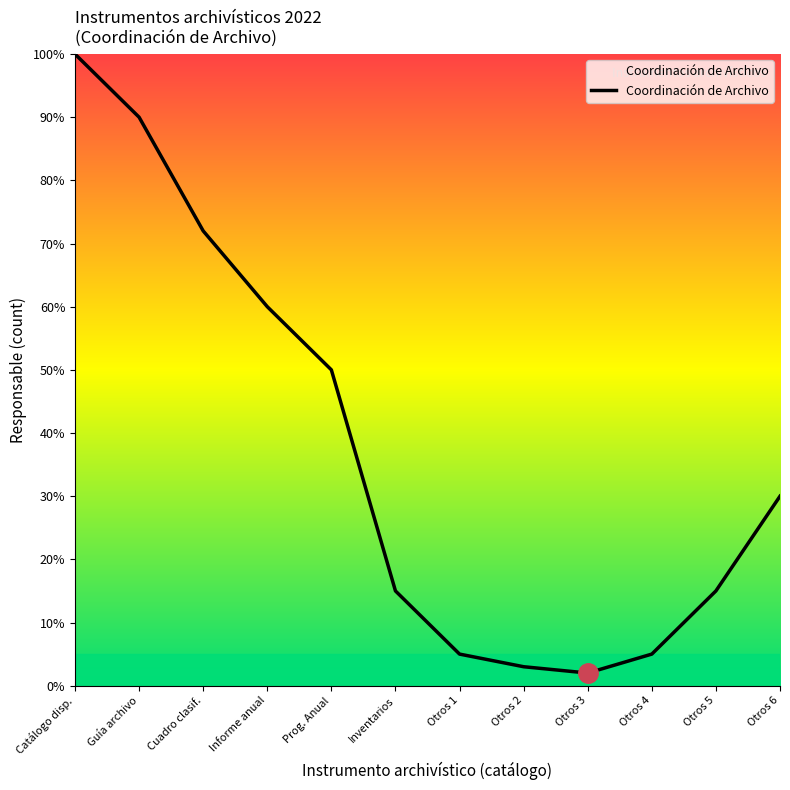

Reading left to right, transcribe all the data shown in this chart.

Catálogo disp.=100	Guía archivo=90	Cuadro clasif.=72	Informe anual=60	Prog. Anual=50	Inventarios=15	Otros 1=5	Otros 2=3	Otros 3=2	Otros 4=5	Otros 5=15	Otros 6=30